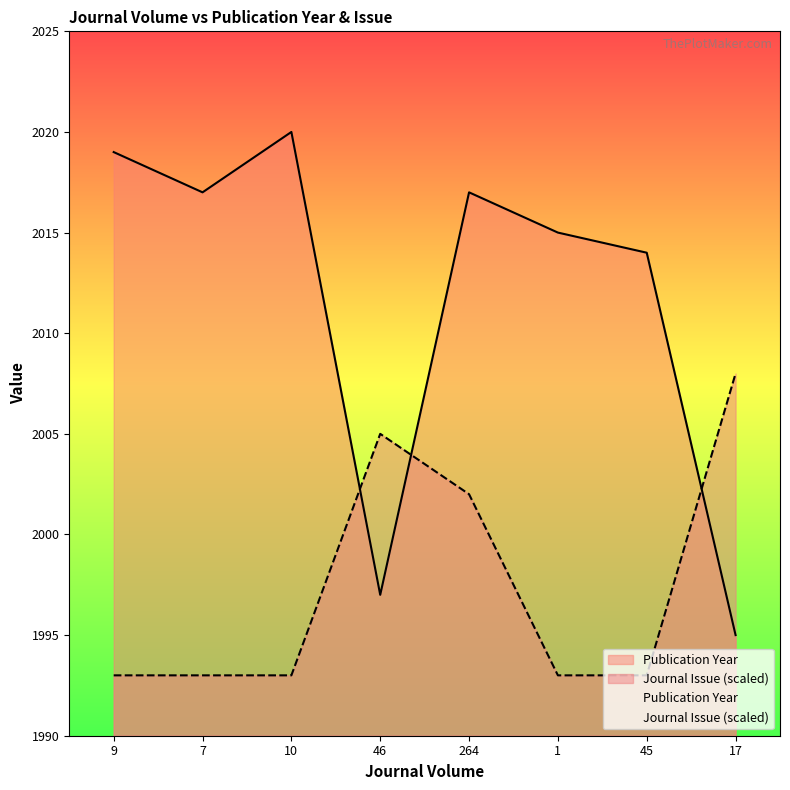

After their last crossing, which series has the higher values: Journal Issue or Publication Year?

Journal Issue